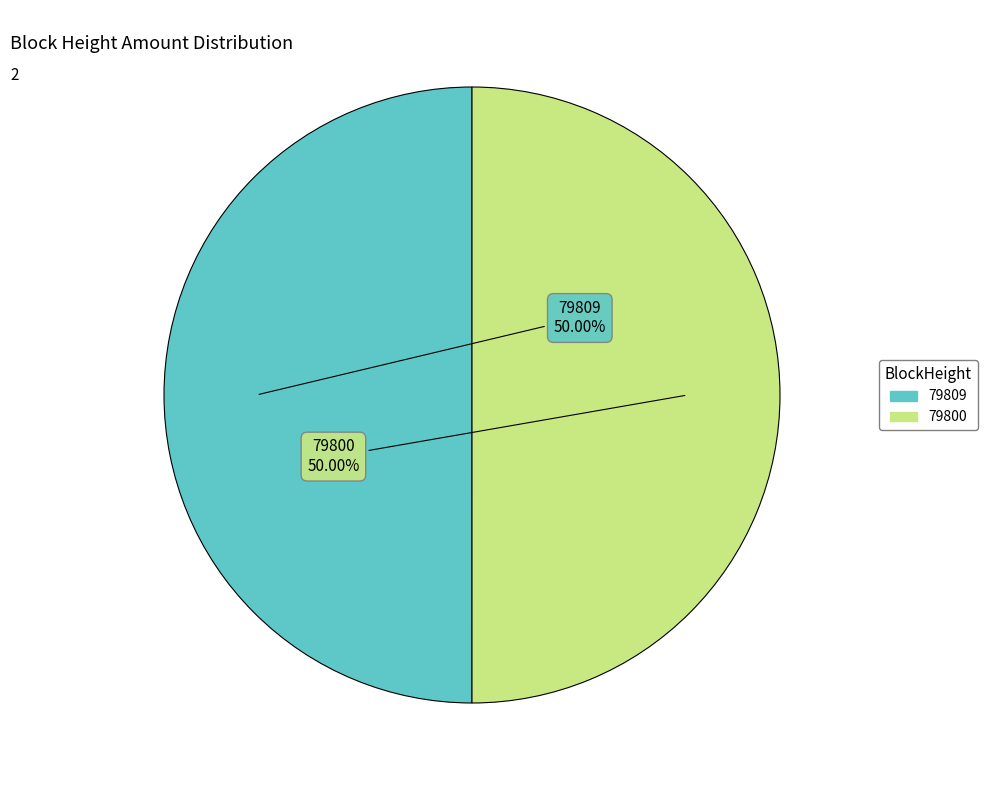

What percentage is the 79800 slice, to the nearest percent?

50%